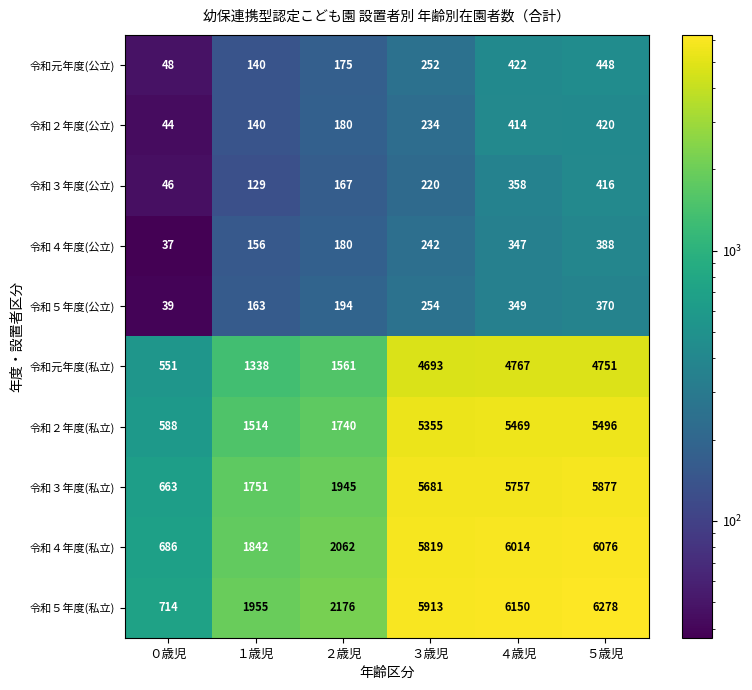

How many categories are shown in the chart?

6